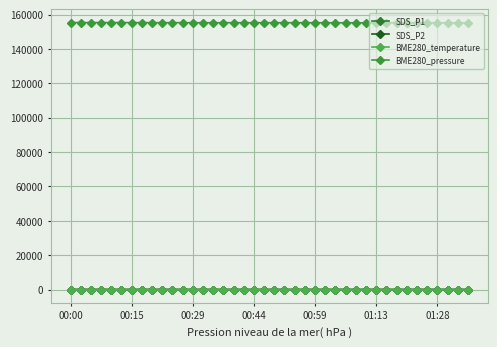

At which category does BME280_temperature reach its first local valley?

22